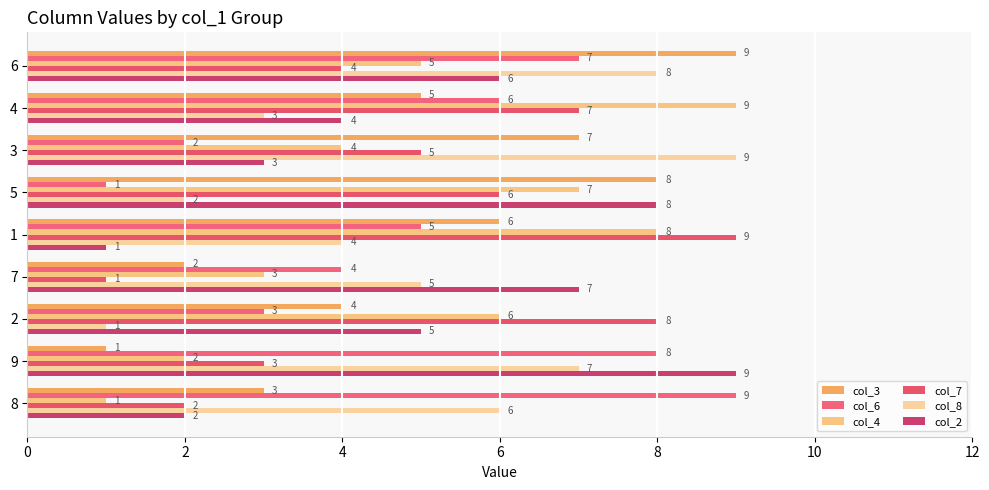

How many data points in col_8 are less than 5?

4